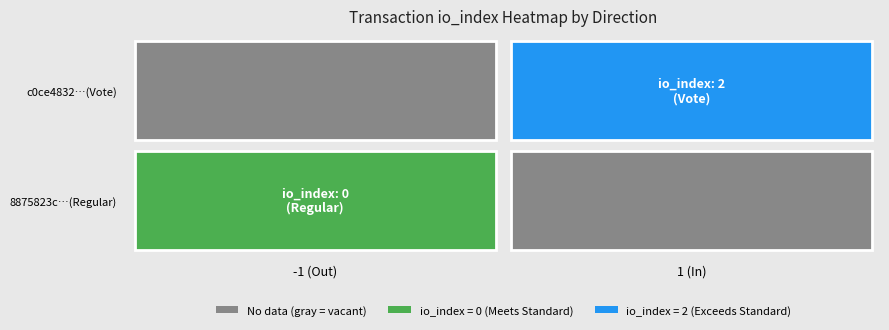

Reading right to left, transcribe all the data shown in this chart.

8875823c8307d0279947deb533fd1b4bcd033a1: io_index=0	direction=-1
c0ce4832bc05cf3c1b207e19a4be321ee37bf7f: io_index=2	direction=1